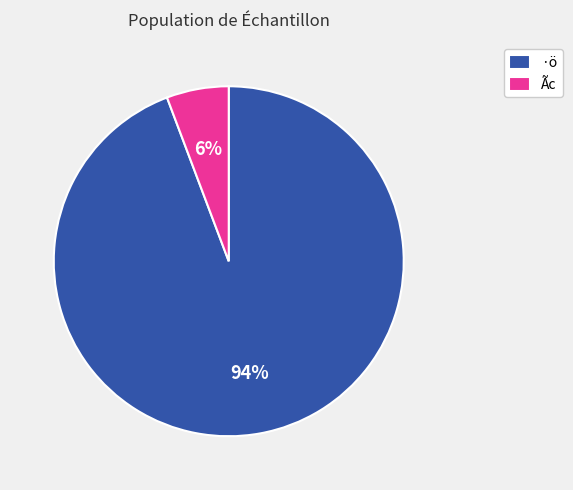

Rank the categories by value from highest to lowest.

·ö, Ãc